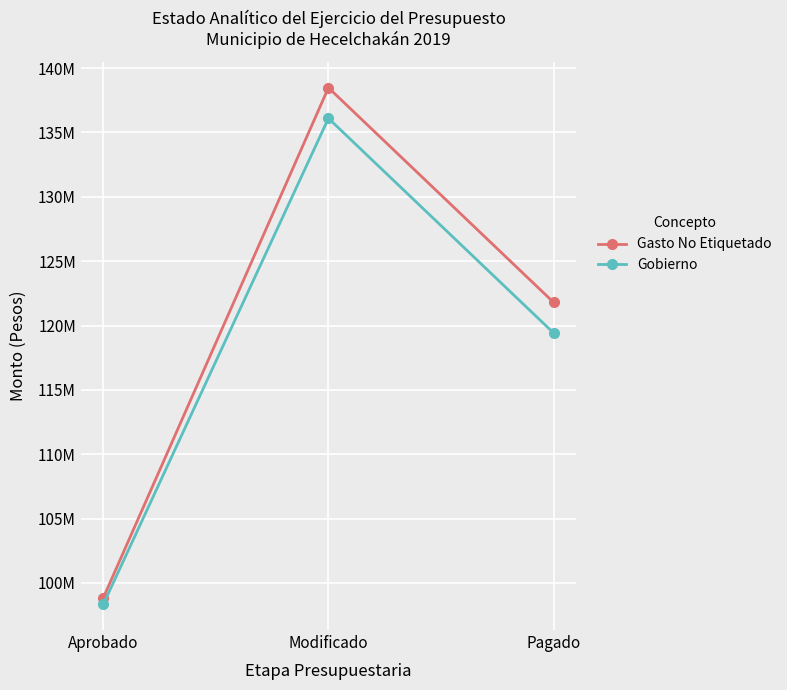

Which series has the largest range (max minus min)?

Gasto No Etiquetado